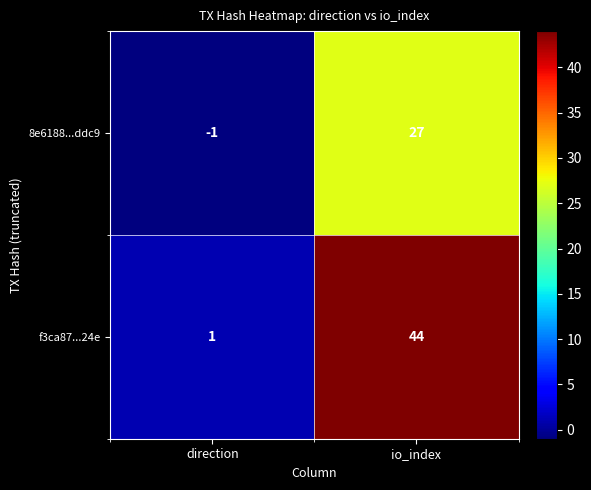

What is the difference between the maximum and minimum values in the 8e6188...ddc9 series?

28